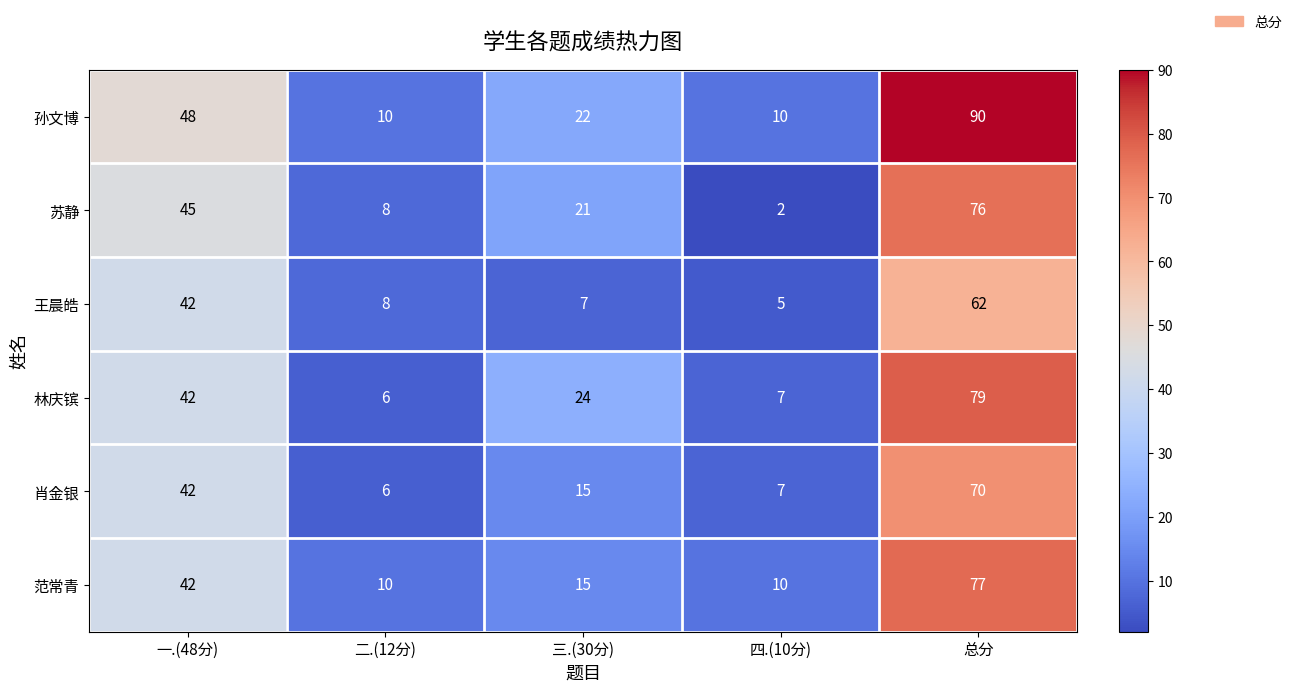

Rank the series at 总分 from highest to lowest value.

孙文博, 林庆镔, 范常青, 苏静, 肖金银, 王晨皓